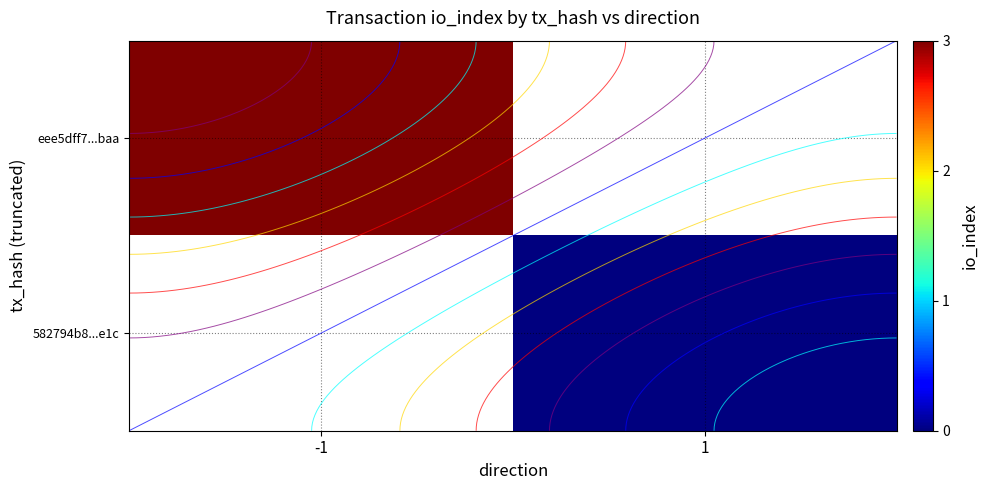

Count the number of data series in this chart.

2